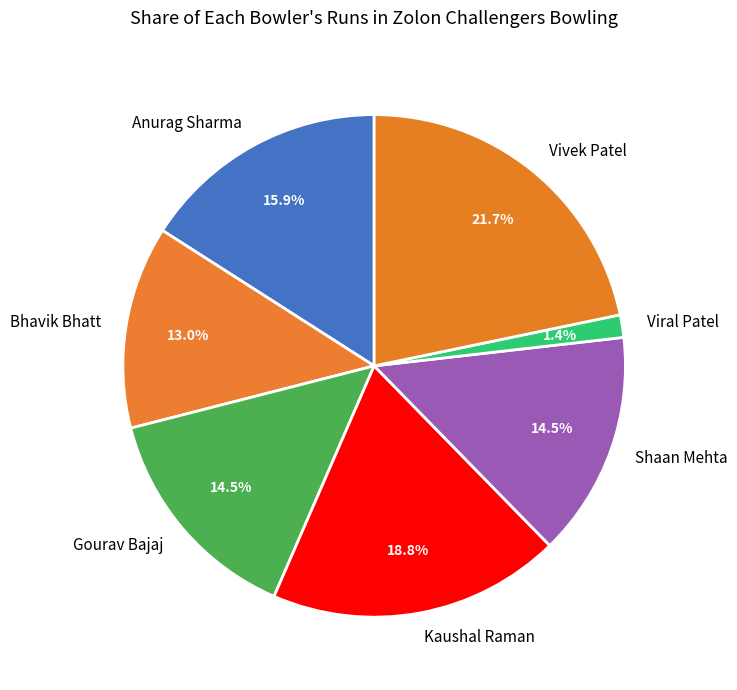

Which category has the smallest portion of the pie?

Viral Patel